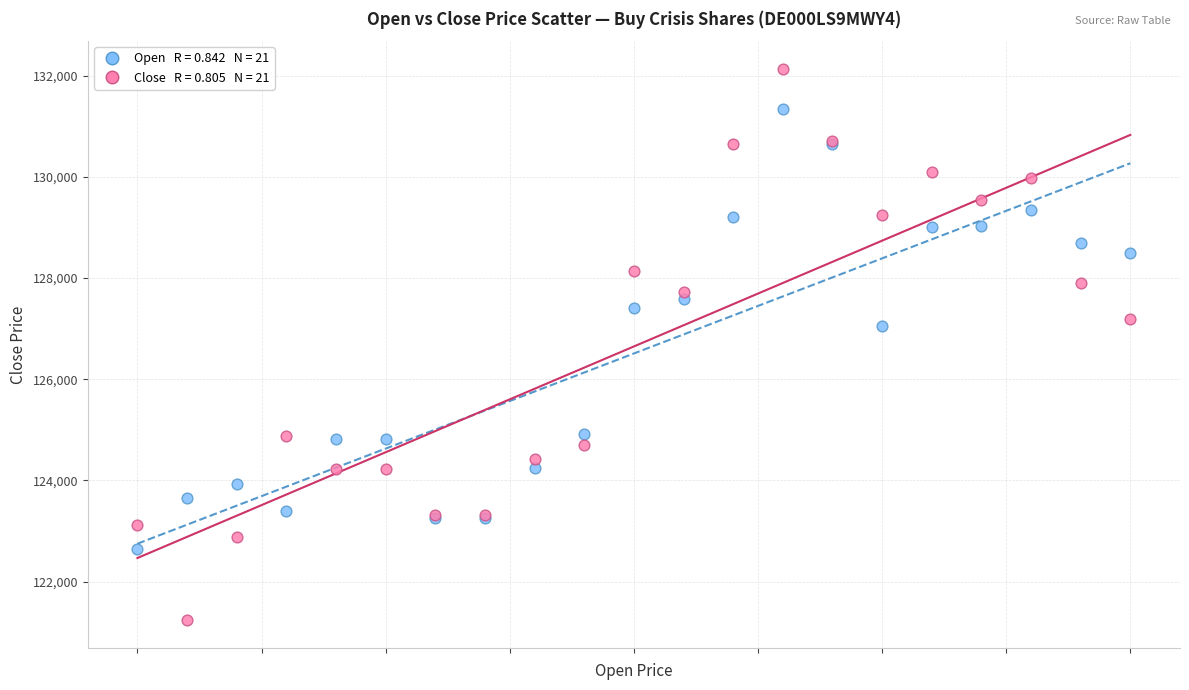

Across all series, what Y value is closest to 126686?

127060